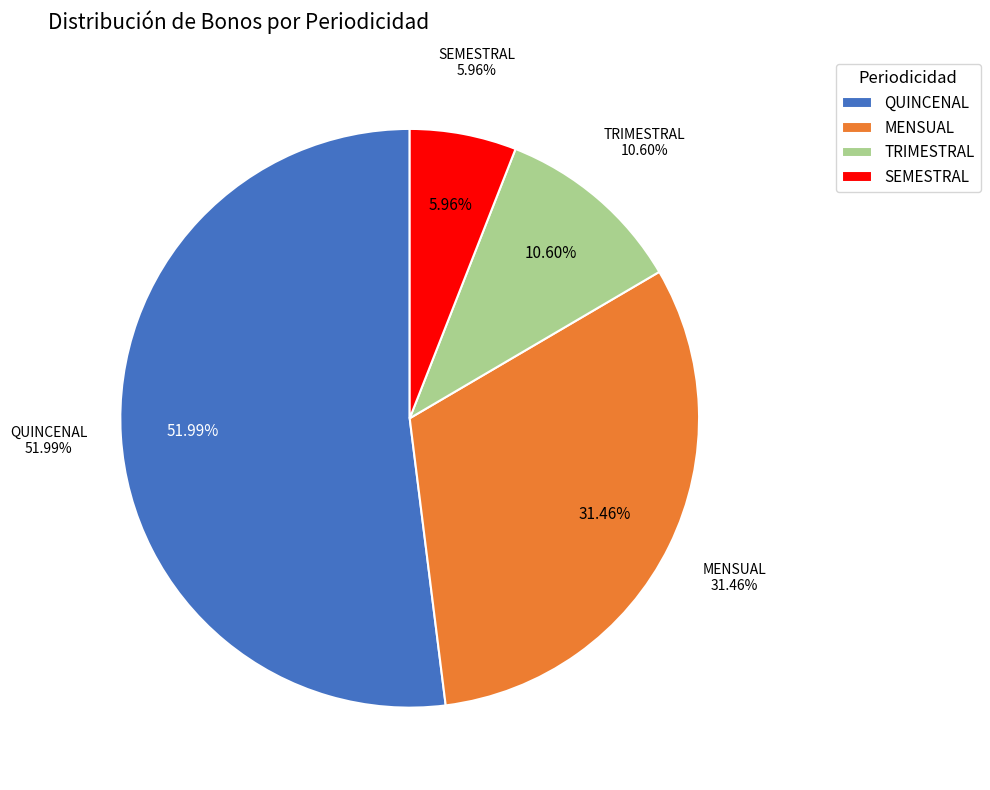

The MENSUAL slice represents 58% of the pie. True or false?

False